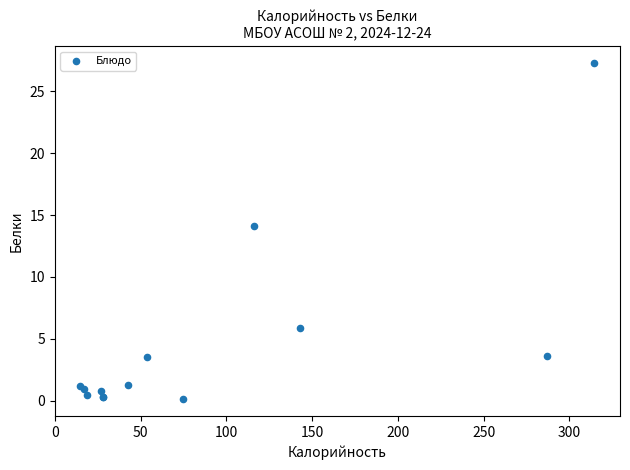

What Y value in the scatter plot is closest to 13?

14.1